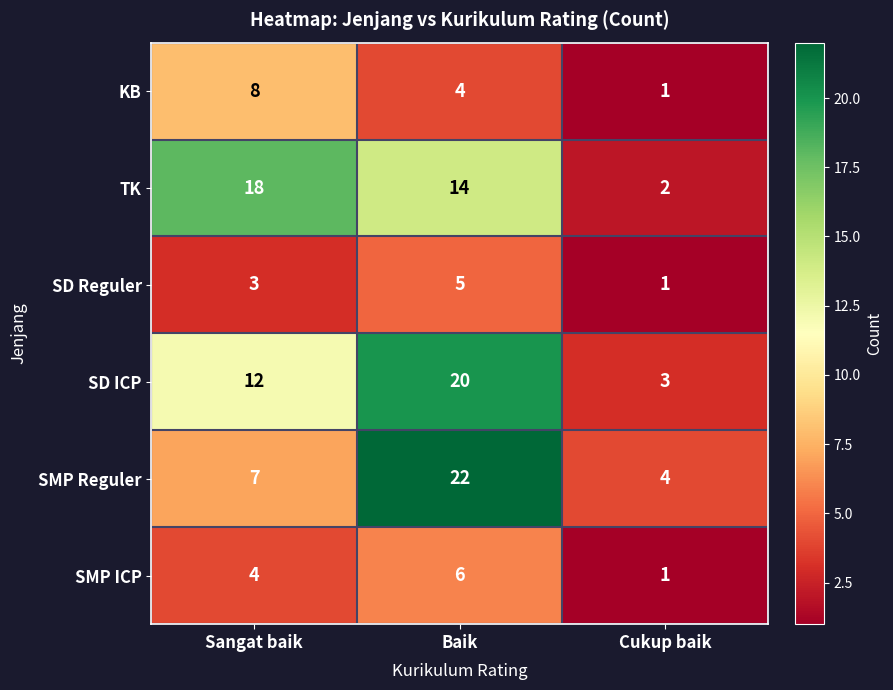

At which category is the sum across all series the highest?

Baik